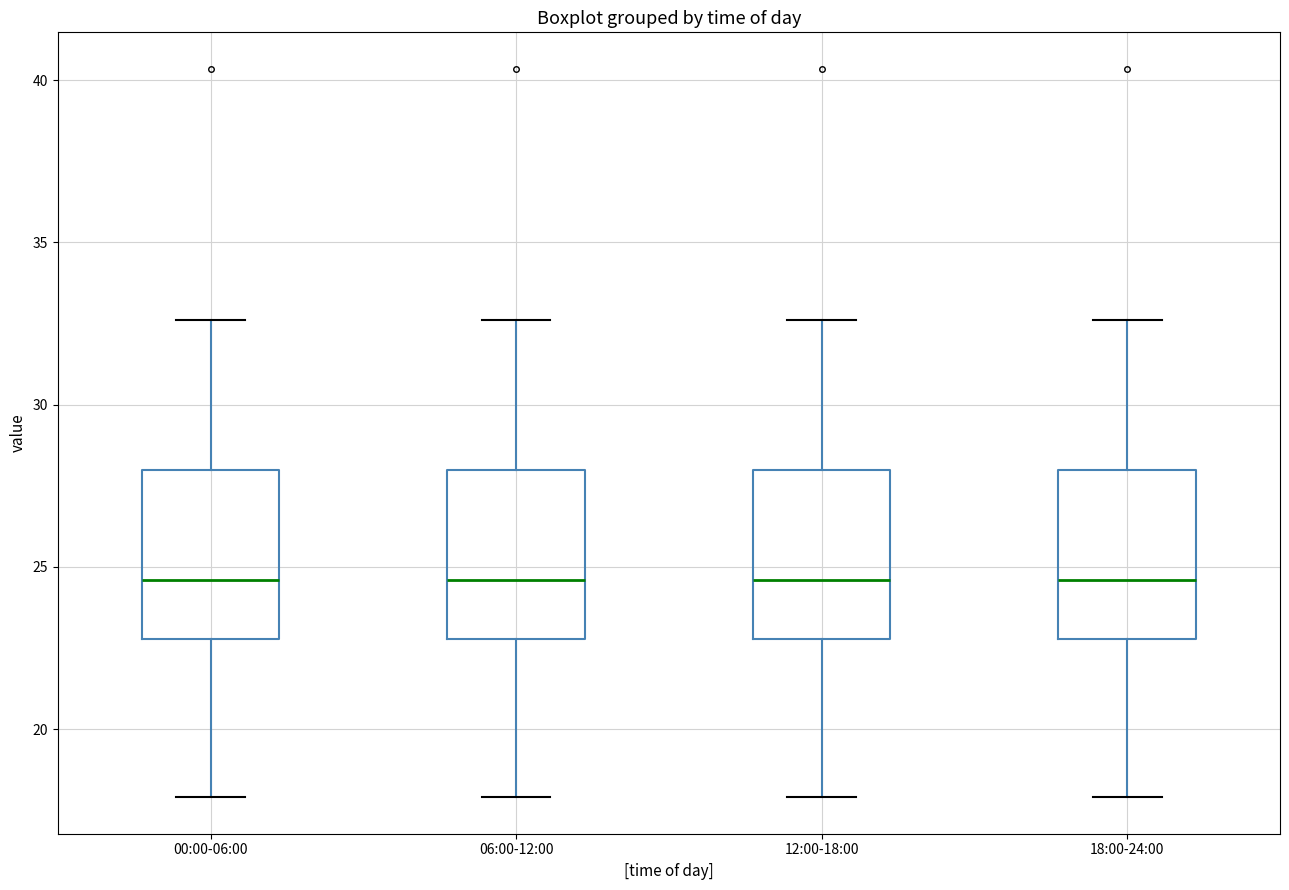

Where is the lower edge of the box for 06:00-12:00 on the y-axis? The values are not printed on the chart, so give them approximately, as read against the axis.

23.0